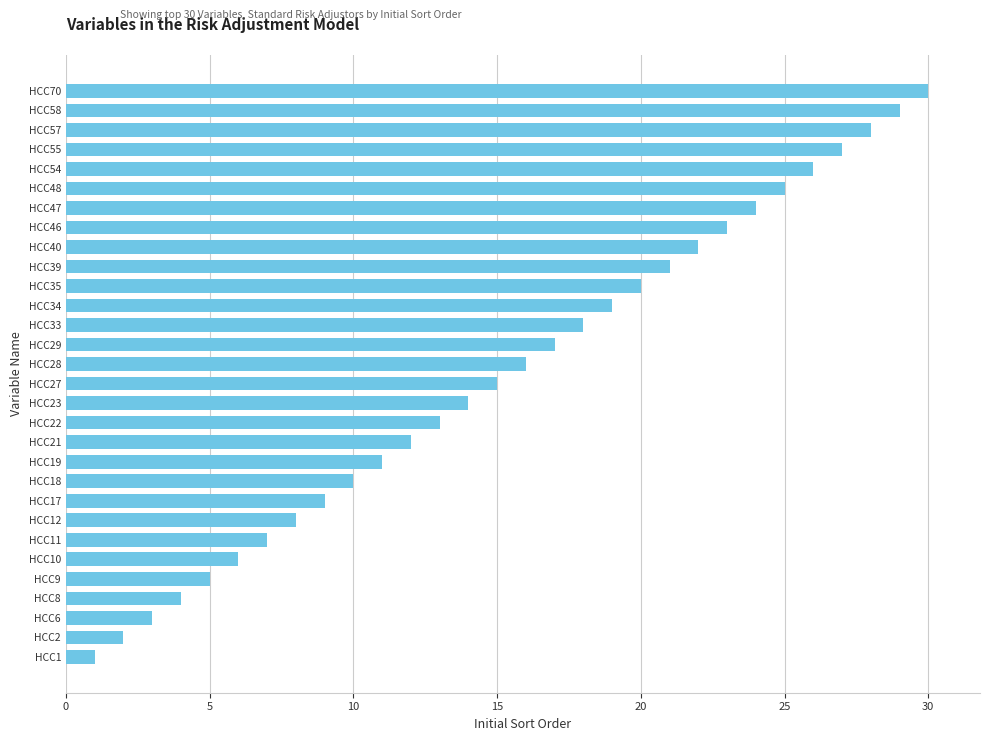

How many series are shown in this chart?

1